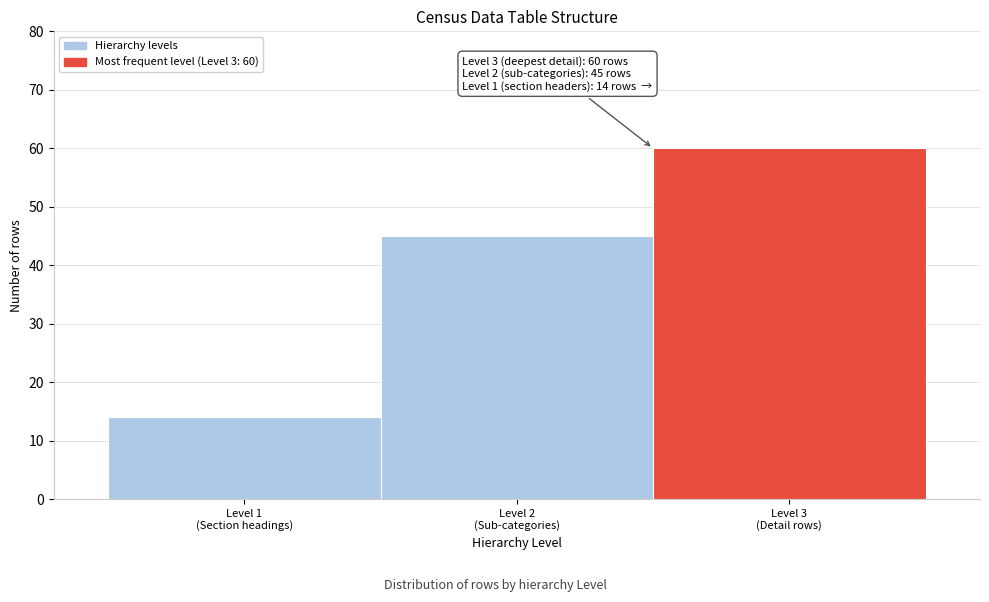

Reading left to right, transcribe all the data shown in this chart.

14	45	60